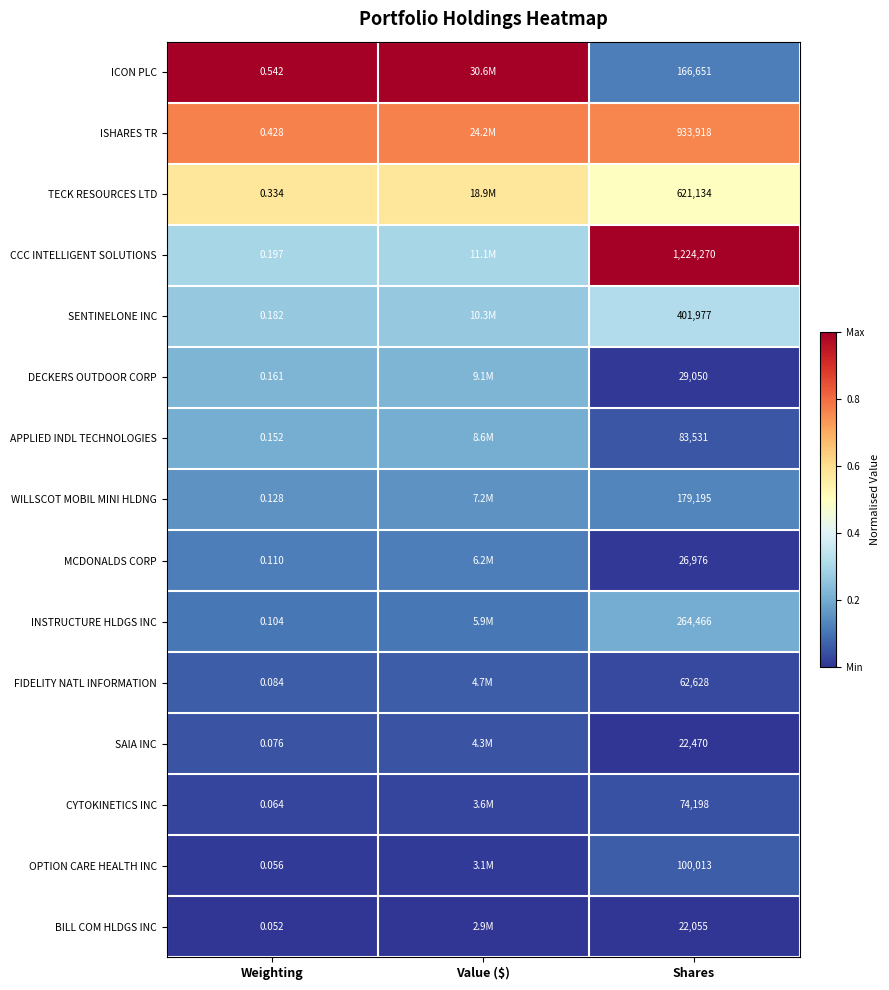

At Weighting, list the series in order from largest to smallest.

ICON PLC, ISHARES TR, TECK RESOURCES LTD, CCC INTELLIGENT SOLUTIONS, SENTINELONE INC, DECKERS OUTDOOR CORP, APPLIED INDL TECHNOLOGIES, WILLSCOT MOBIL MINI HLDNG, MCDONALDS CORP, INSTRUCTURE HLDGS INC, FIDELITY NATL INFORMATION, SAIA INC, CYTOKINETICS INC, OPTION CARE HEALTH INC, BILL COM HLDGS INC